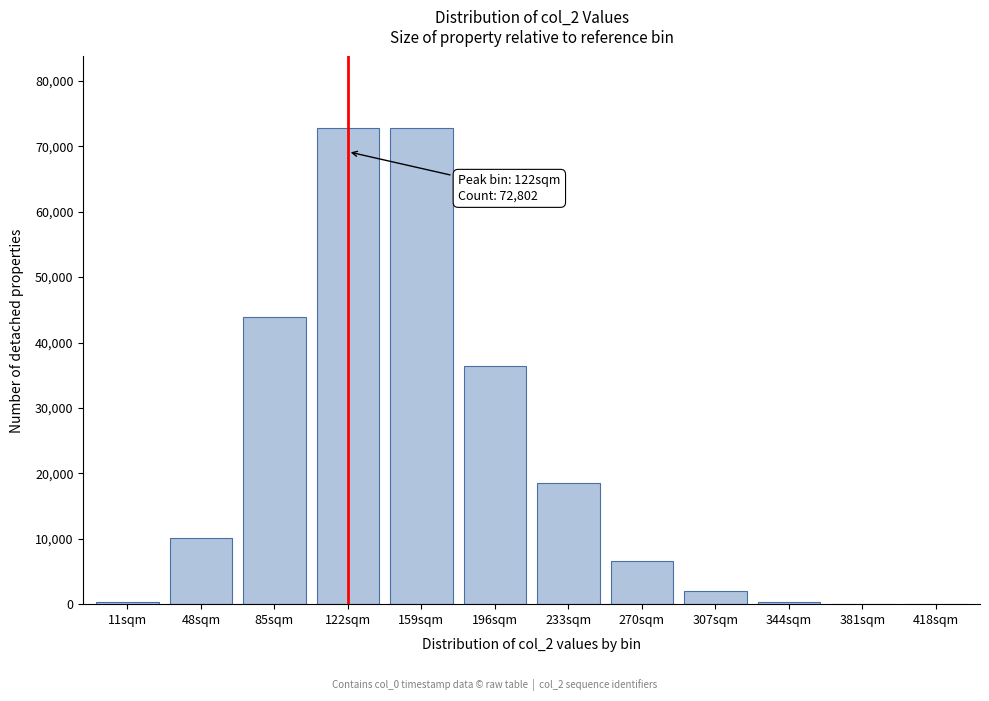

What is the change in value from 85sqm to 270sqm?

-37357